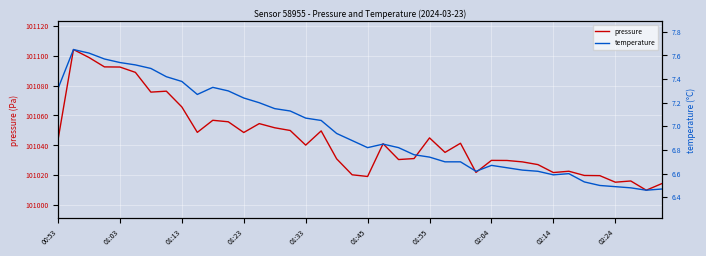

What is the minimum value for pressure?

101010.1